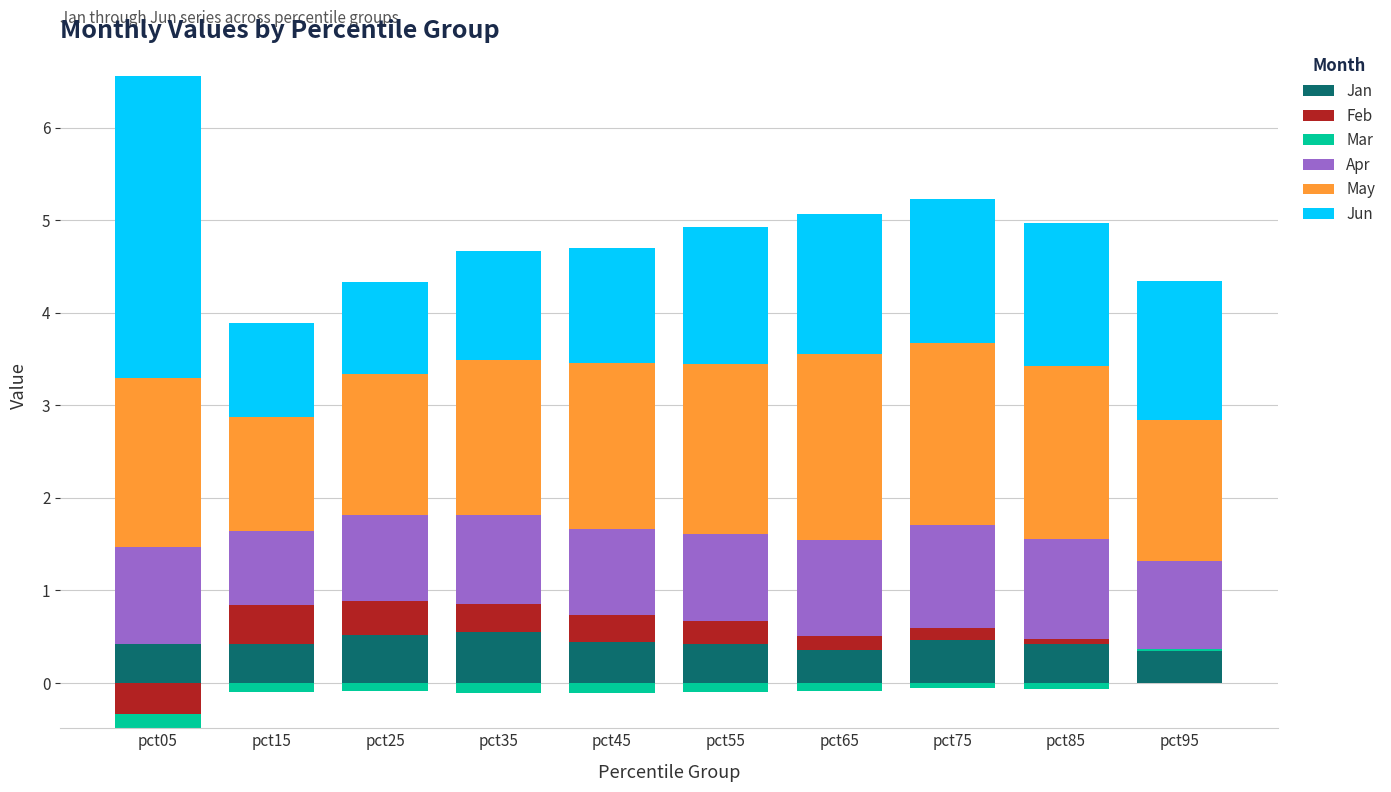

How many bars are there in each group?

6